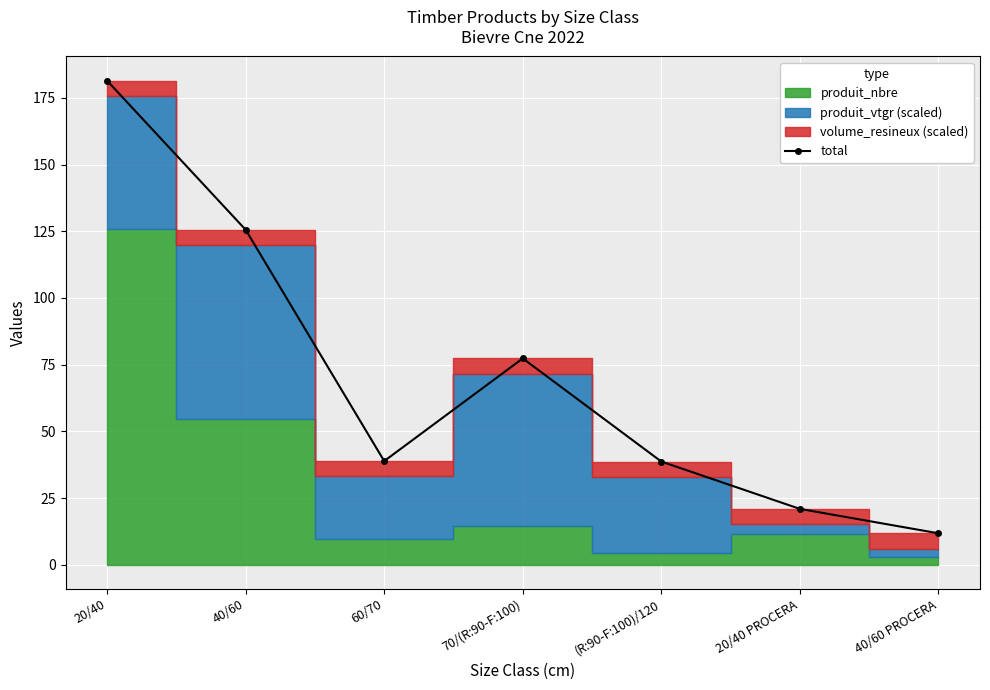

Rank the categories by value from lowest to highest.

40/60 PROCERA, 20/40 PROCERA, (R:90-F:100)/120, 60/70, 70/(R:90-F:100), 40/60, 20/40